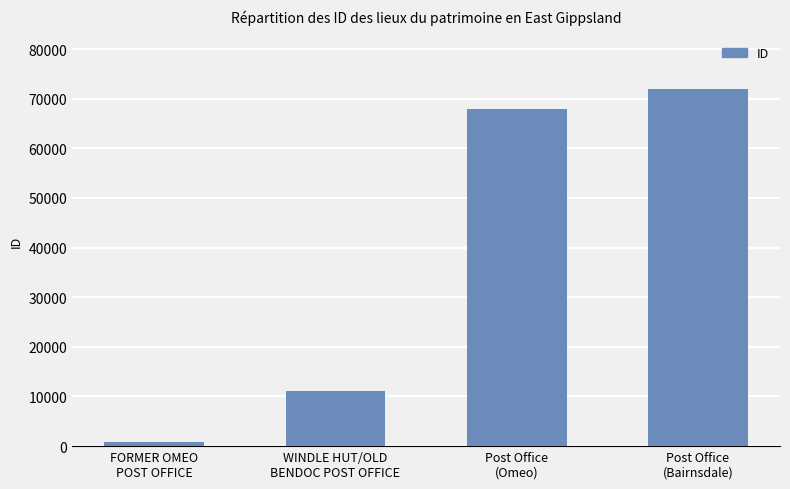

Approximately how many times larger is the value at Post Office
(Bairnsdale) compared to Post Office
(Omeo)?

1.1